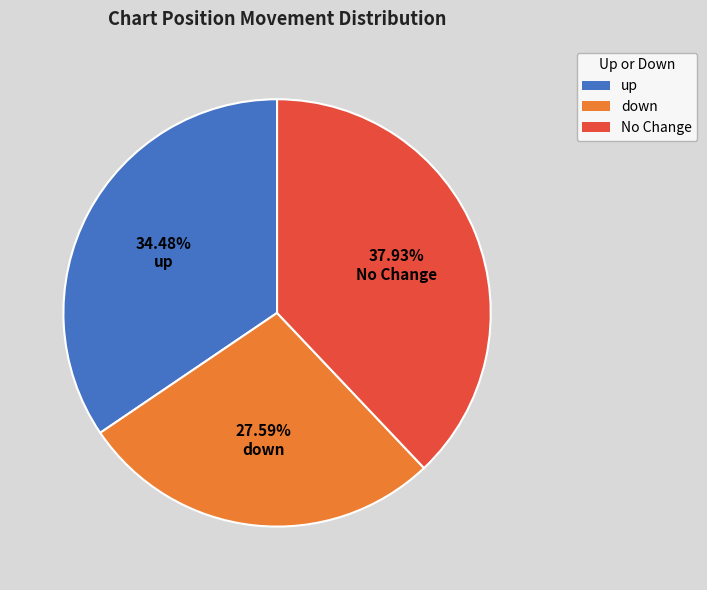

What is the largest slice in the pie chart?

No Change